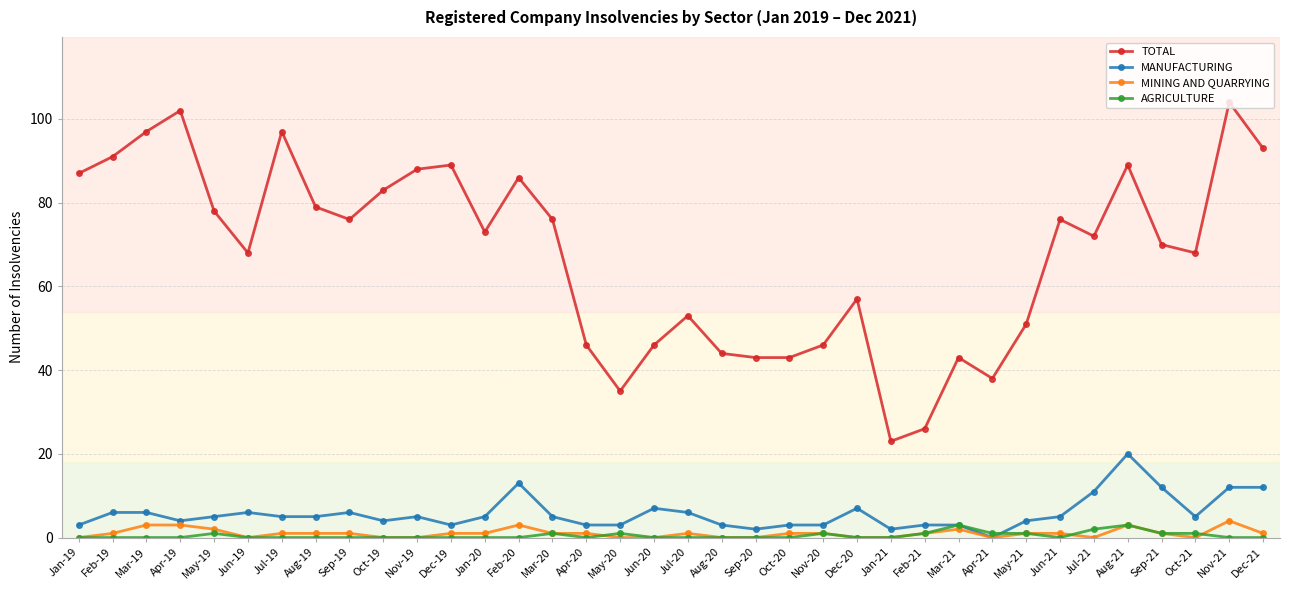

True or false: TOTAL and AGRICULTURE intersect in this chart.

False